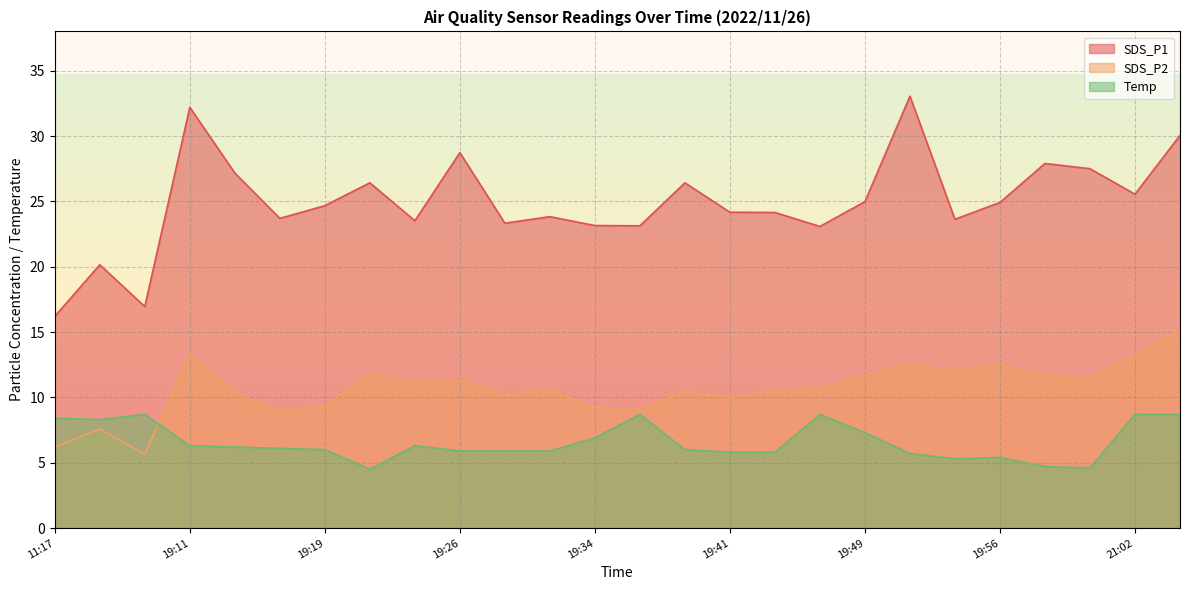

What is the difference between the maximum and minimum values in the Temp series?

4.2